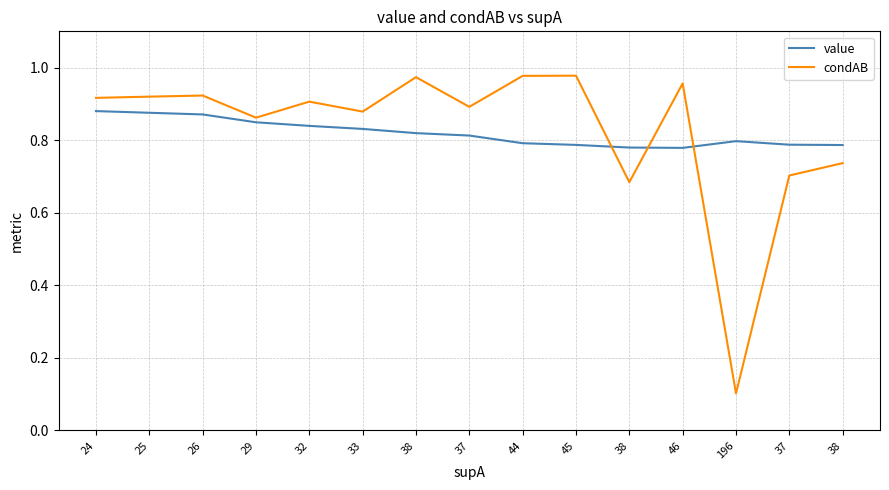

What is the difference between the condAB values at 26 and 38?

0.2